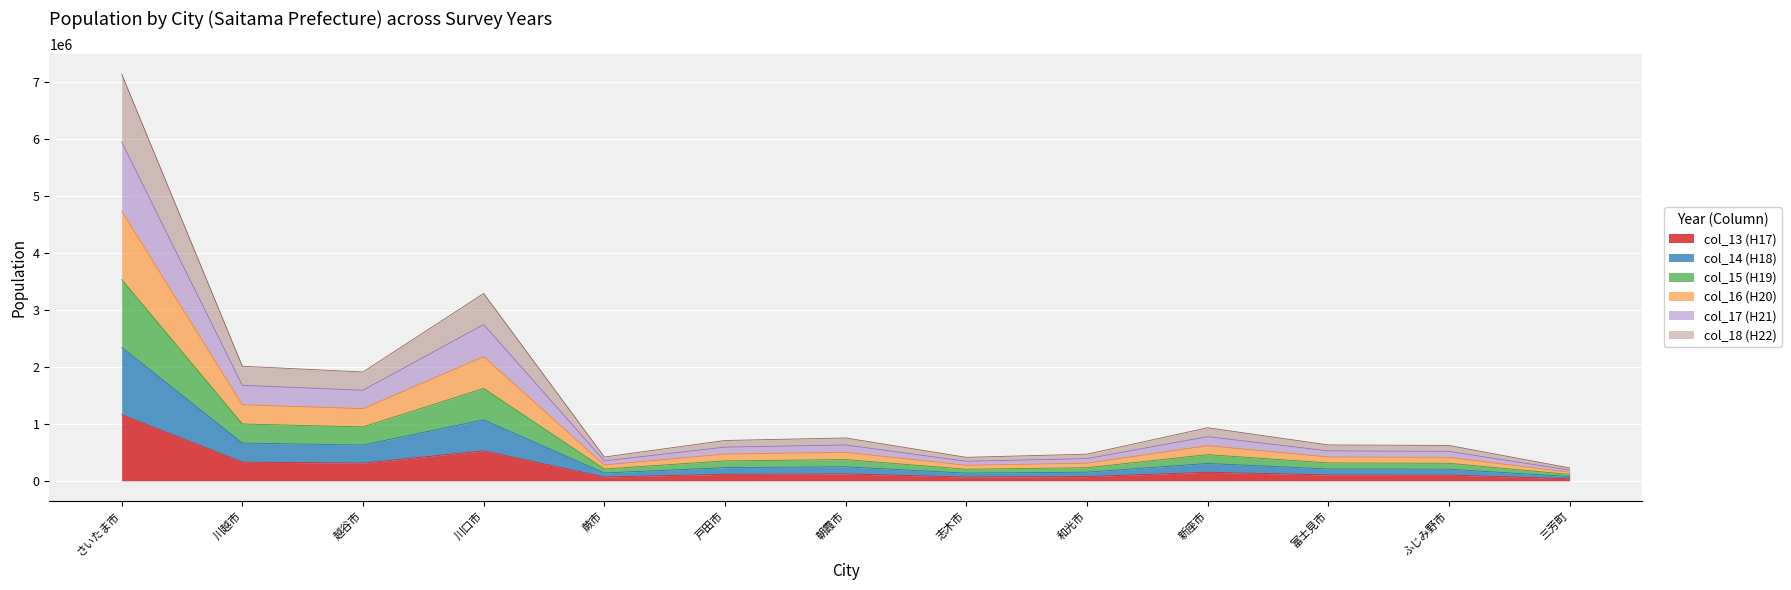

At how many categories does at least one series exceed 54753?

13